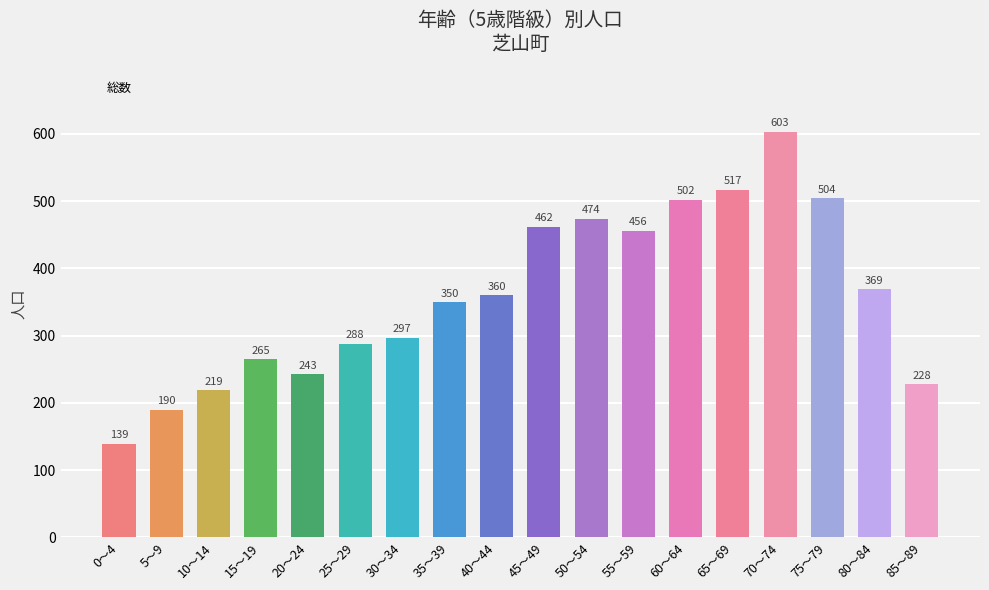

What is the label of the 16th bar from the right?

10～14